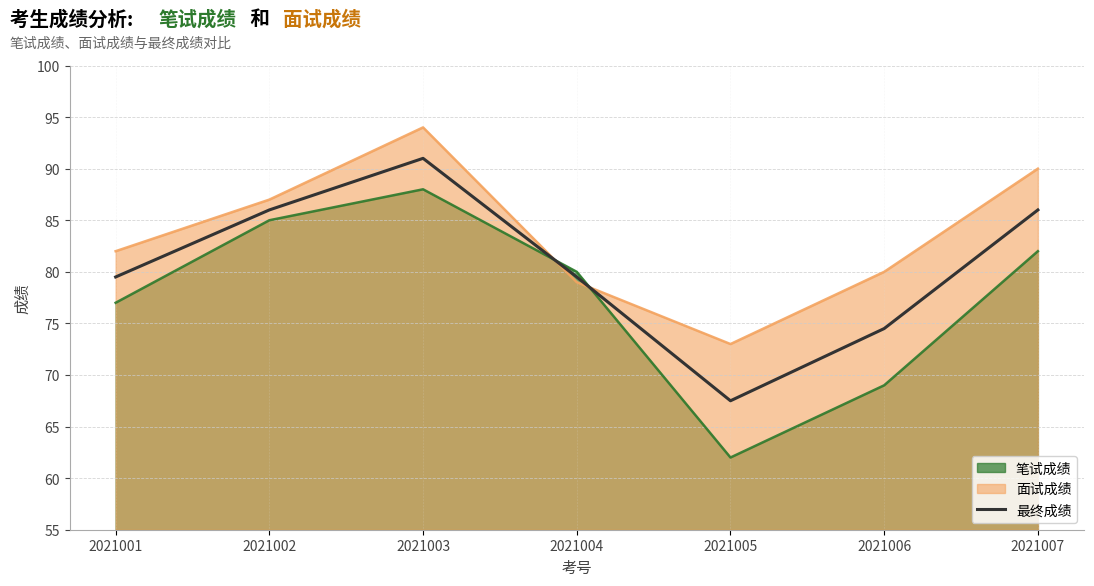

List the labels in order of value, smallest first.

2021005, 2021006, 2021001, 2021004, 2021002, 2021007, 2021003